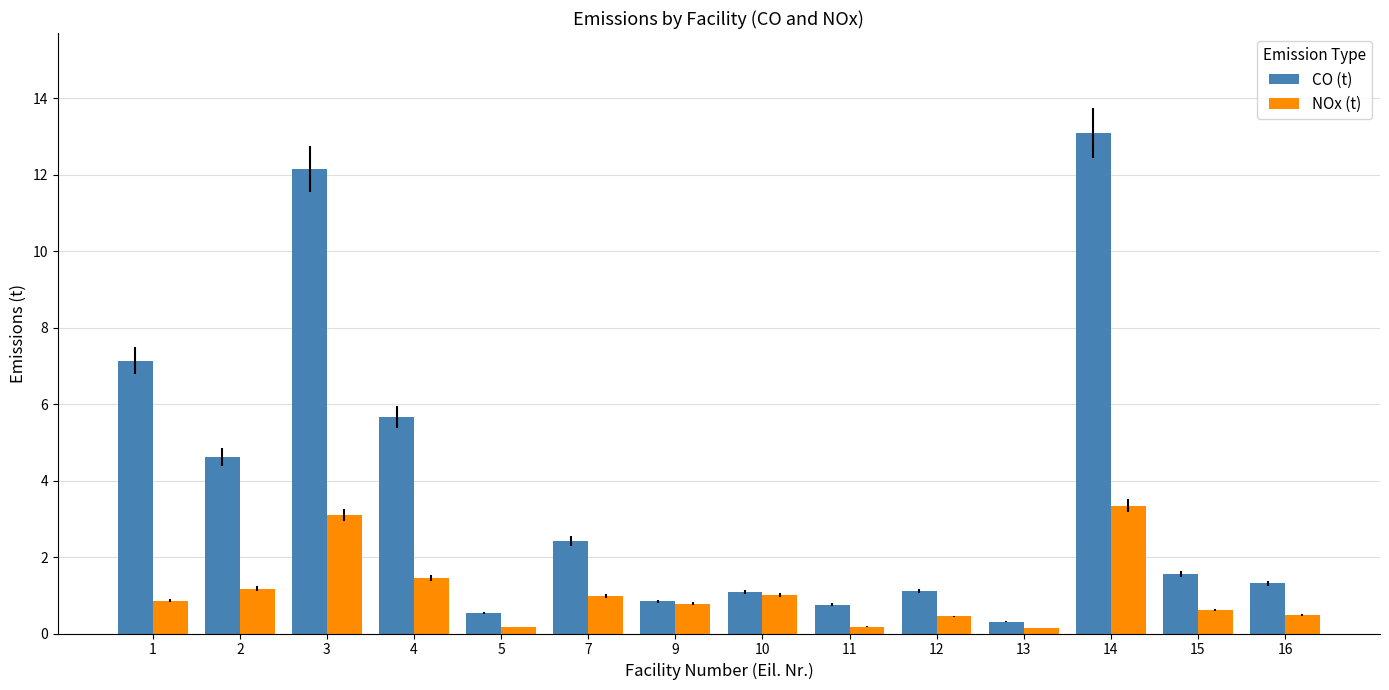

List the series in order of their overall mean, highest first.

CO (t), NOx (t)